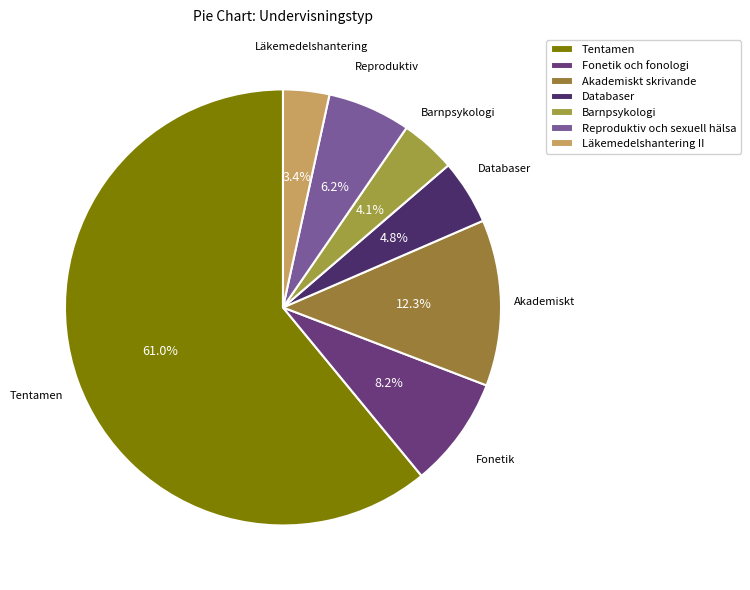

True or false: Tentamen accounts for 61% of the total.

True